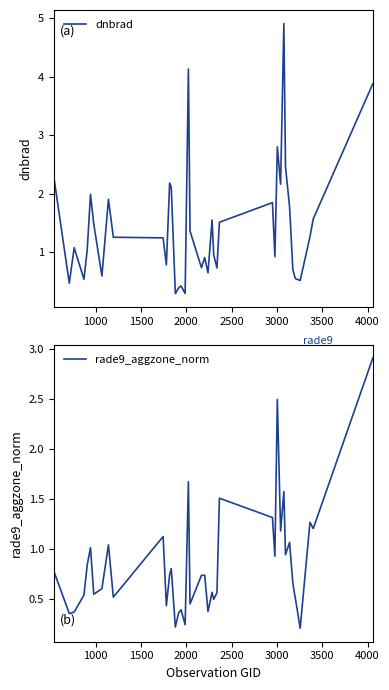

How many data points in dnbrad are above 1?

23